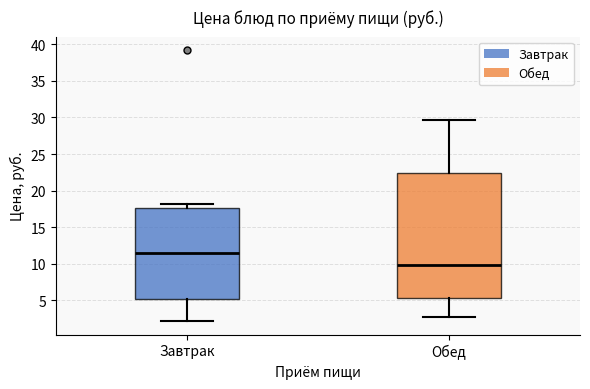

Reading left to right, transcribe this box plot: for each box, give where its median line is, the range the box spans, and where its two whiskers end, as read against the y-axis. The values are not printed on the chart, so give them approximately, as read against the axis.

Завтрак: median 11.5, box 5.0 to 17.5, whiskers 2.0 to 18.0
Обед: median 10.0, box 5.5 to 22.5, whiskers 3.0 to 29.5